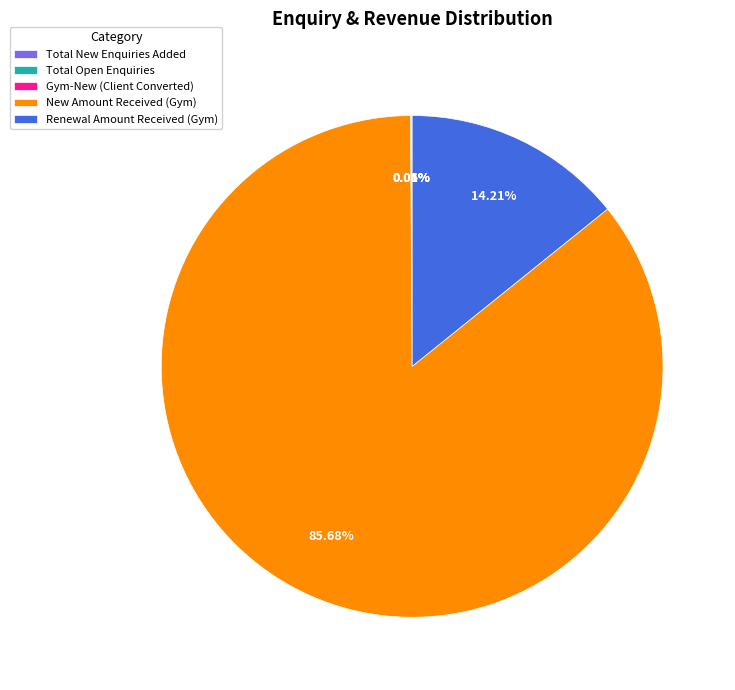

To the nearest percent, what is the average slice percentage?

20%